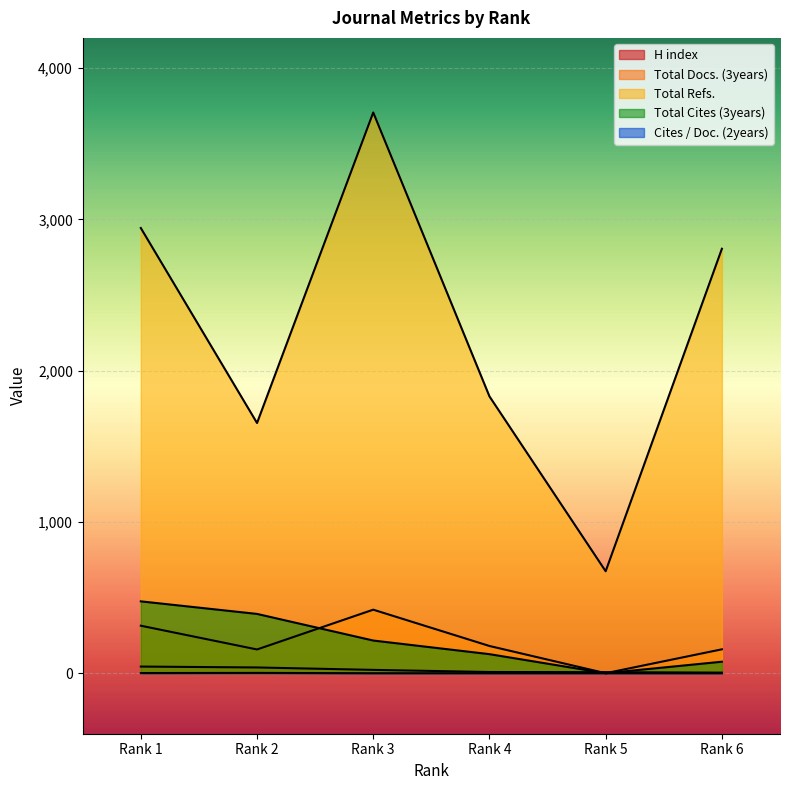

True or false: Cites / Doc. (2years) and Total Refs. intersect in this chart.

False